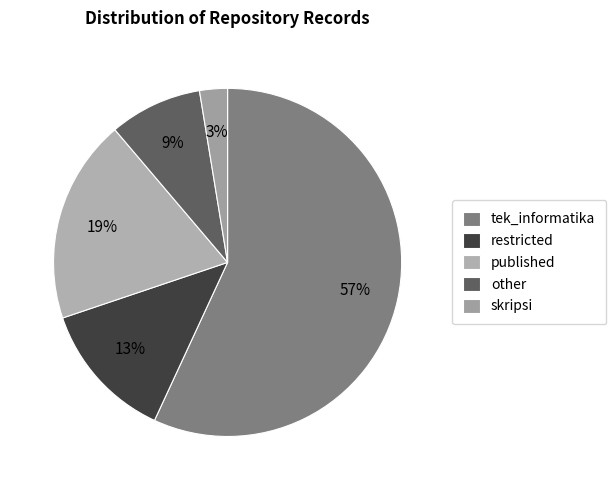

To the nearest percent, what is the average slice percentage?

20%